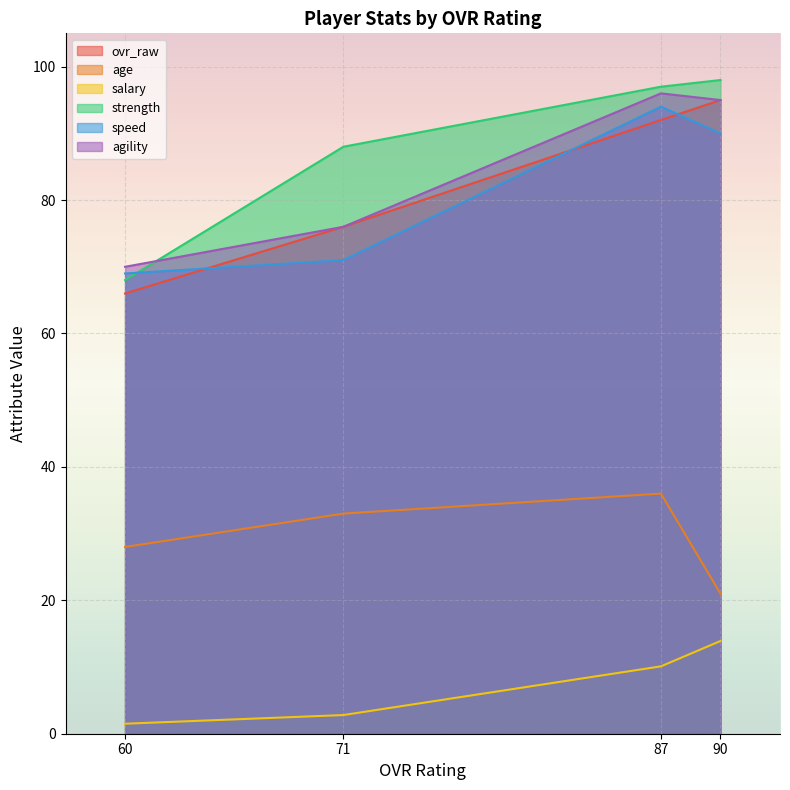

What is the spread (max minus min) of values at 90?

84.1